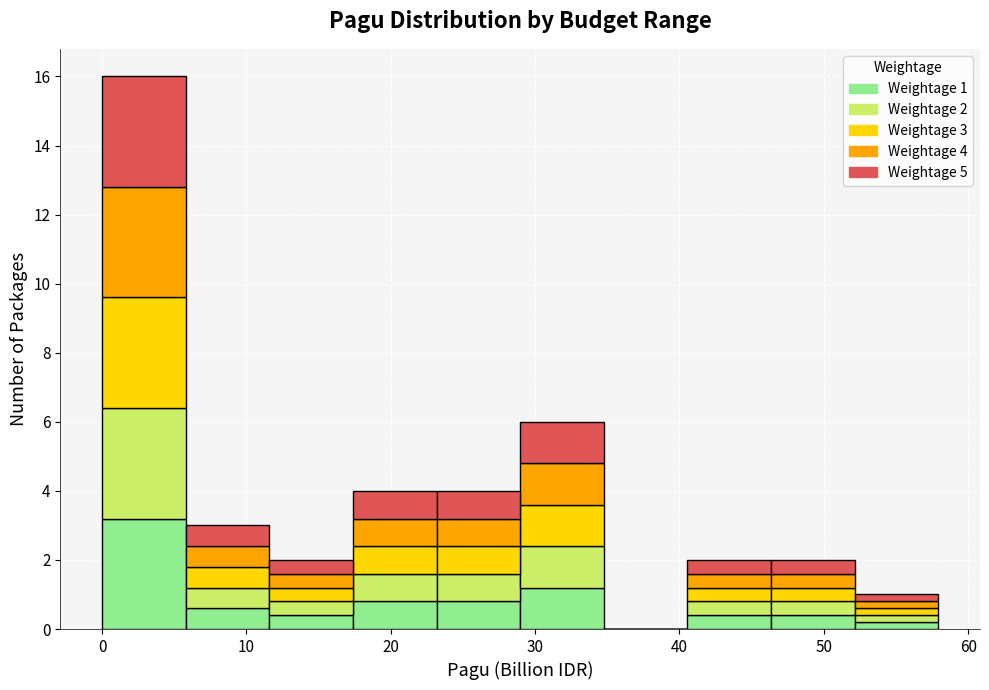

Reading left to right, transcribe this chart: for each stacked bar, give the range it covers on the x-axis and its total height. Neither the bar edges nor the heights are printed on the chart, so give them approximately, as read against the axes.

0 to 6: 16
6 to 12: 3
12 to 17: 2
17 to 23: 4
23 to 29: 4
29 to 35: 6
35 to 41: 0
41 to 46: 2
46 to 52: 2
52 to 58: 1